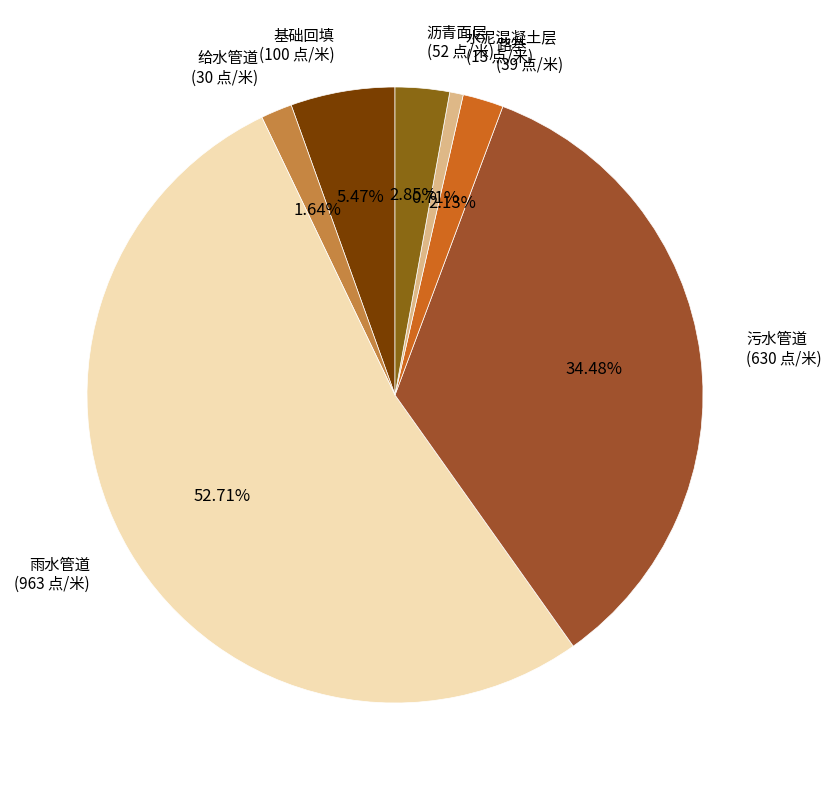

Is there any slice that represents more than half of the pie?

Yes